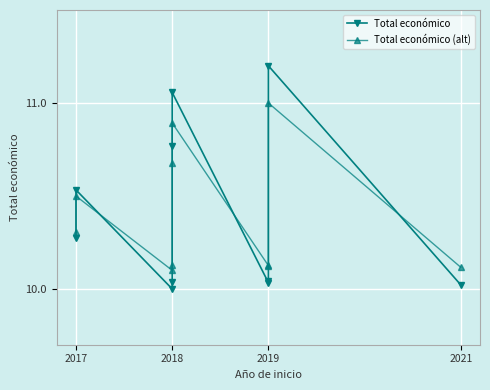

What is the difference between the maximum and second lowest values in the Total económico series?

1.2